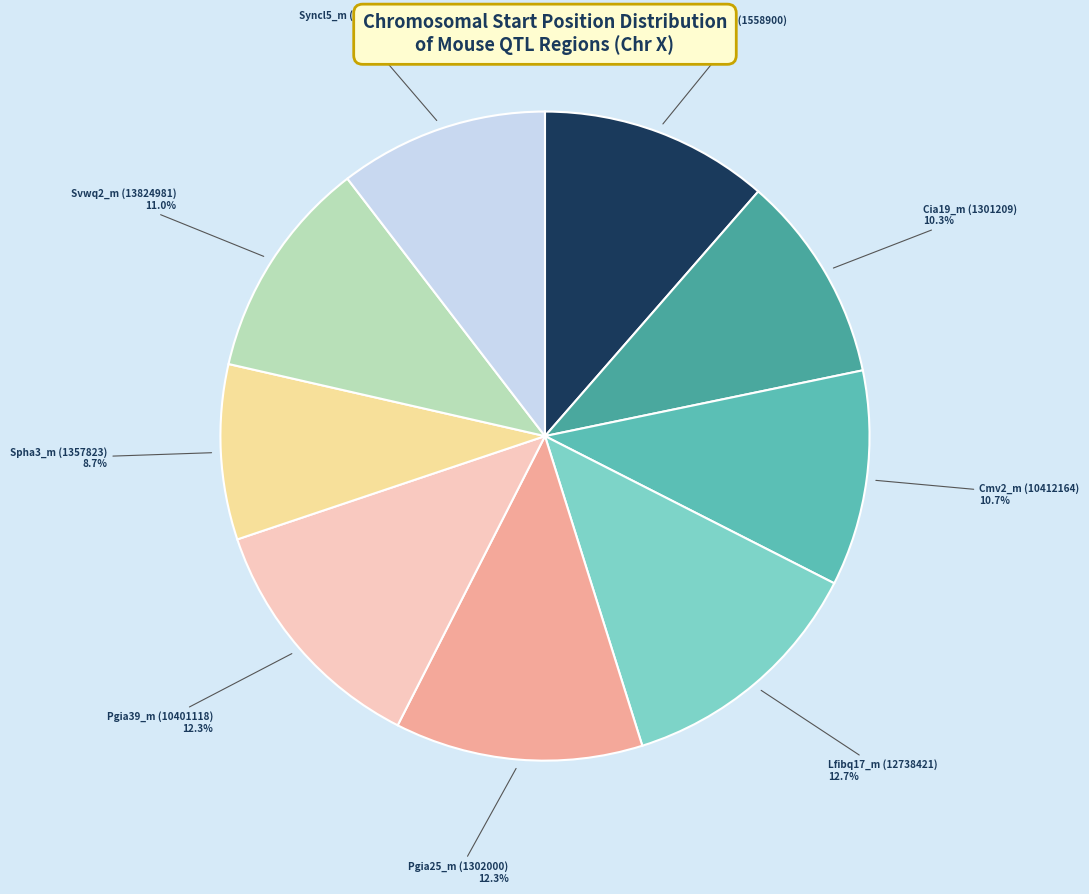

What is the smallest slice in the pie chart?

Spha3_m (1357823)